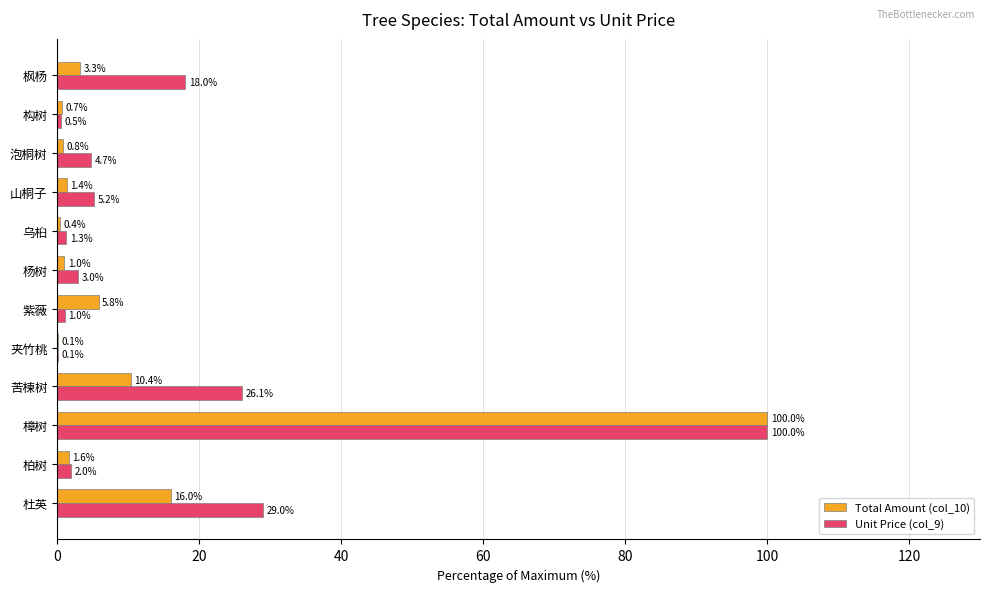

Which series changed the most between 柏树 and 紫薇?

Total Amount (col_10)